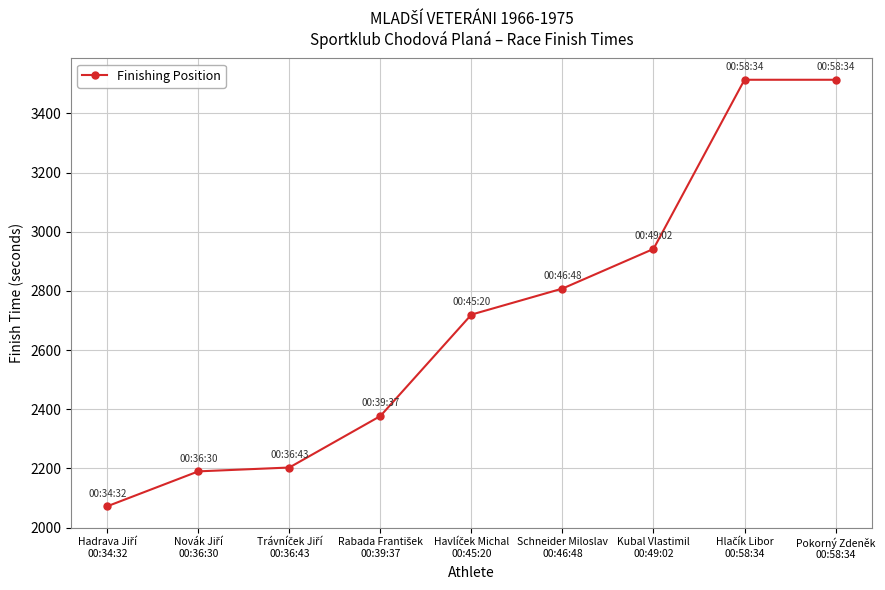

How many lines are shown in the chart?

1